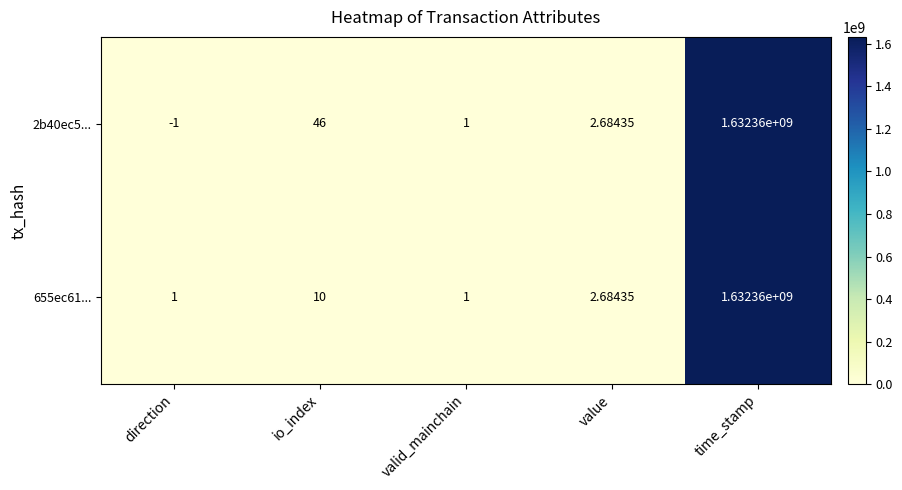

What is the difference between the highest and lowest values at direction?

2.0